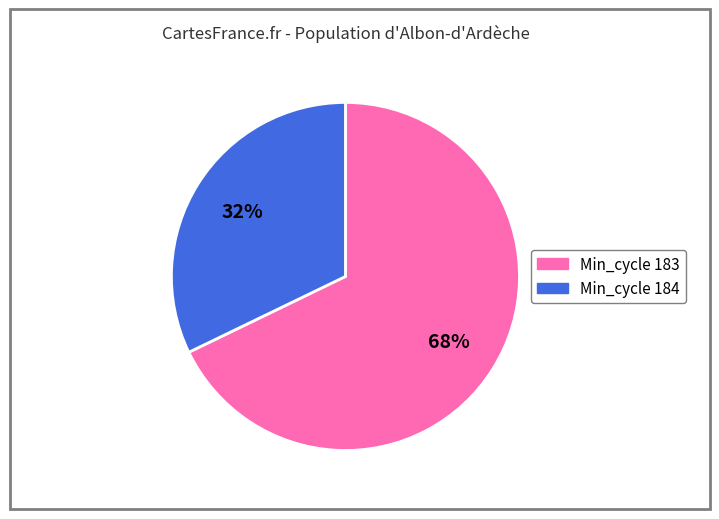

To the nearest percent, what is the difference between the largest and smallest slice percentages?

36%